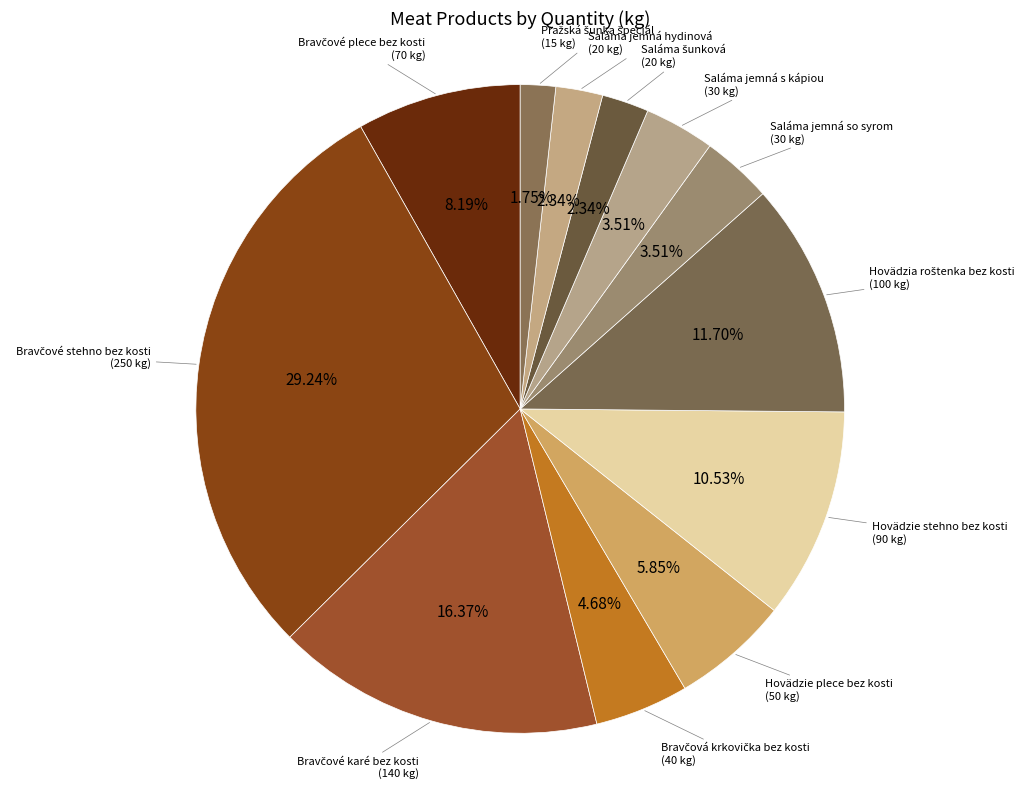

Between Saláma jemná so syrom (30 kg) and Saláma jemná hydinová (20 kg), which is larger?

Saláma jemná so syrom (30 kg)